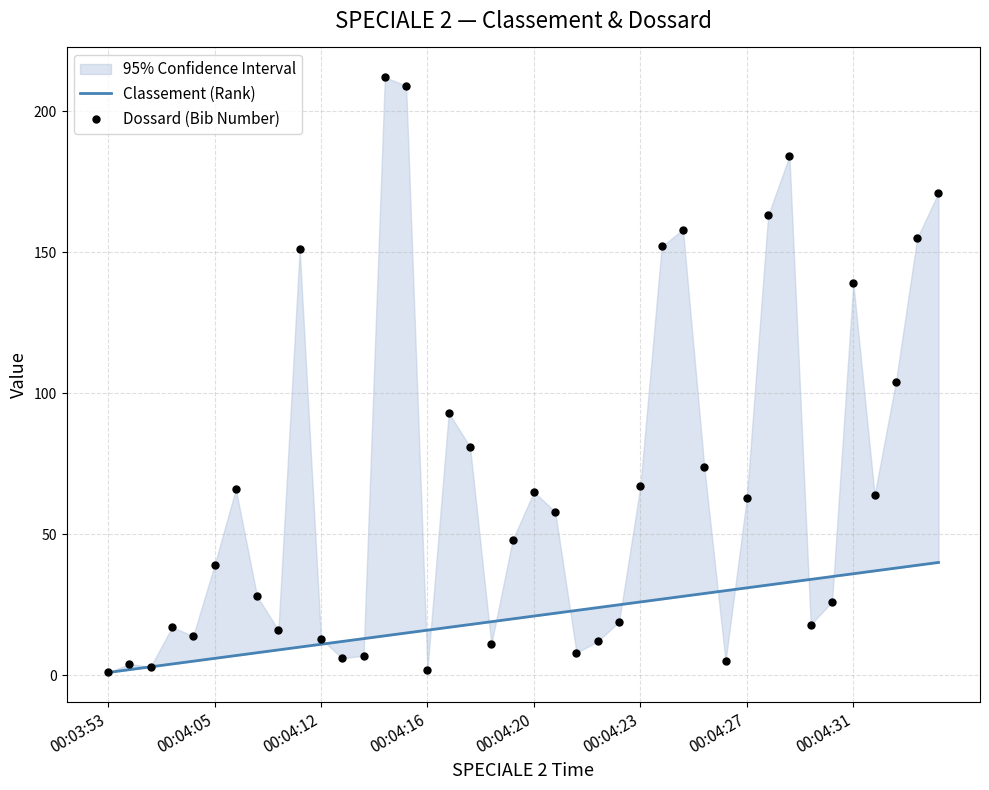

At which category is the sum across all series the highest?

13